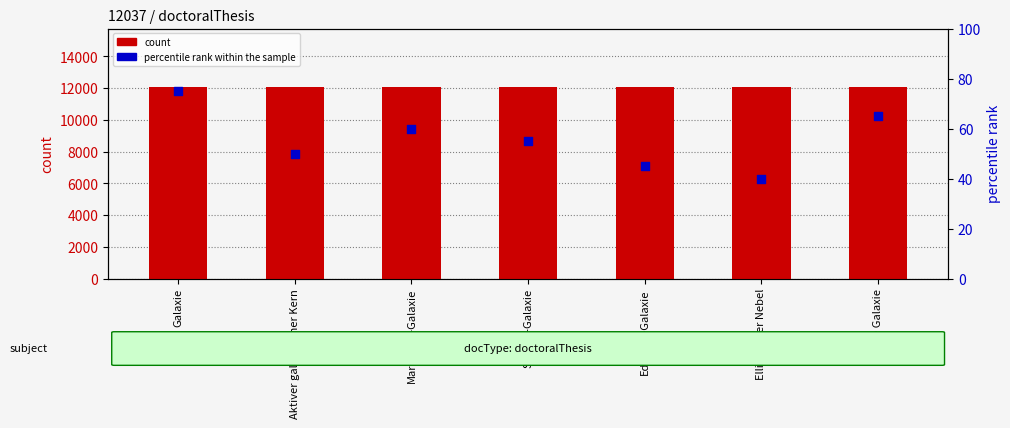

What is the total value across all series at Elliptischer Nebel?

12077